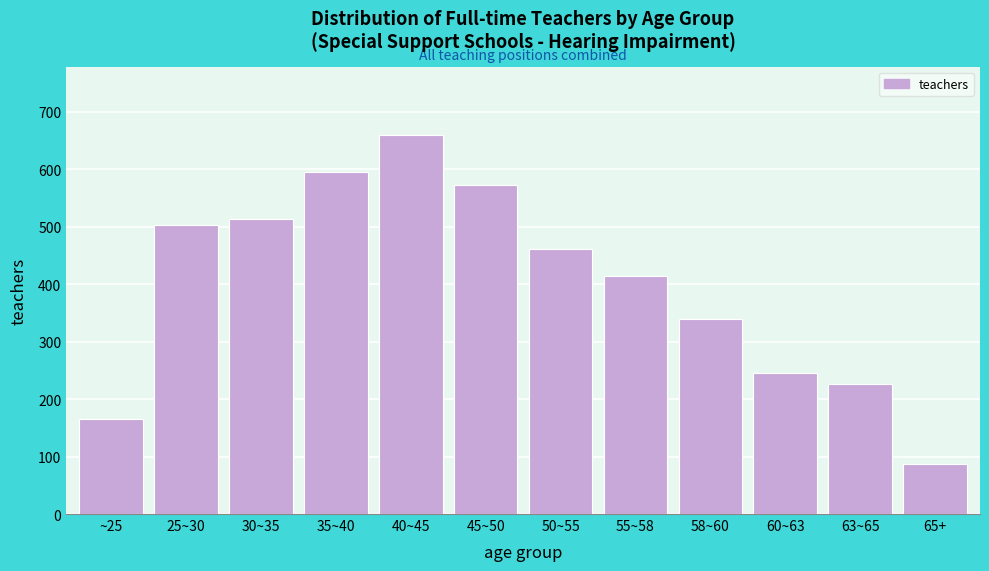

Reading left to right, extract all data points from this chart.

165	503	514	595	660	573	461	415	340	246	226	87